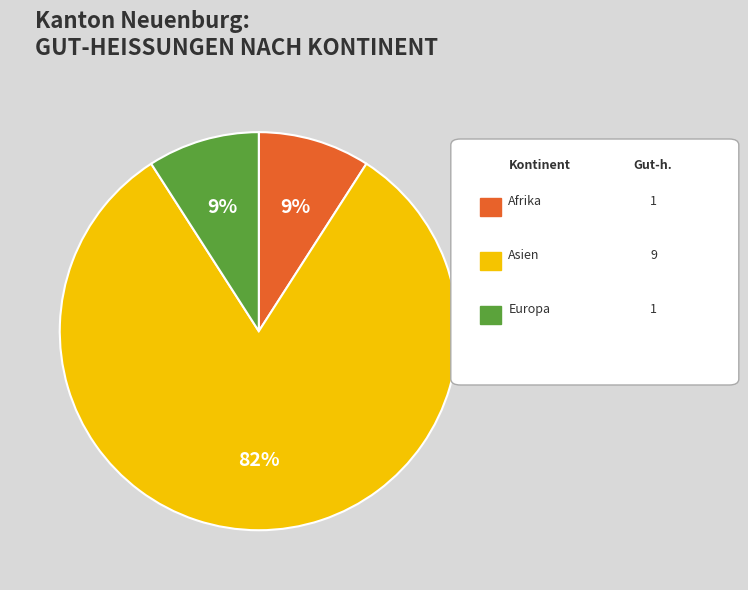

Does any single category account for the majority?

Yes